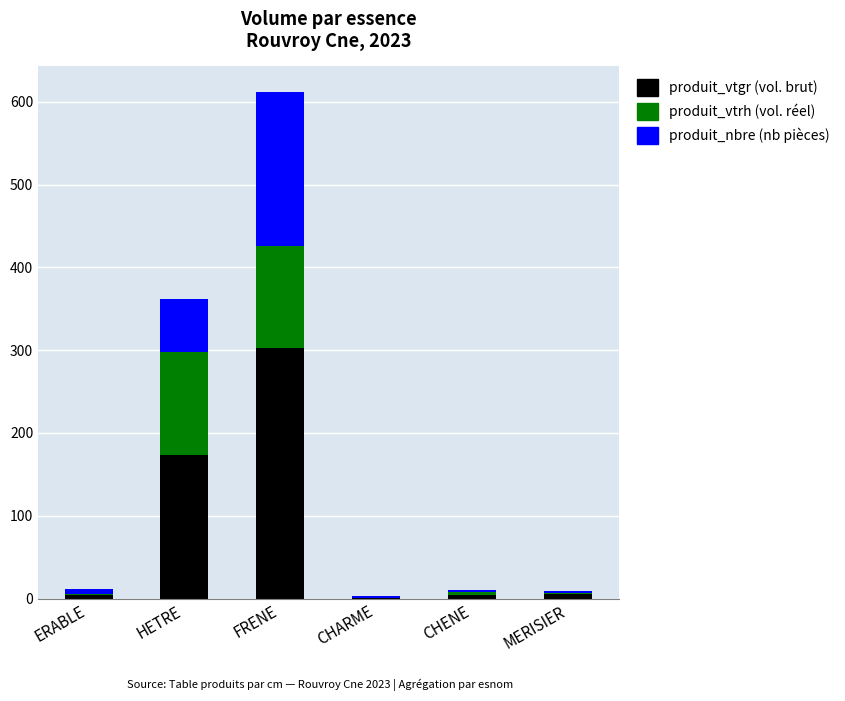

At which category is the sum across all series the highest?

FRENE